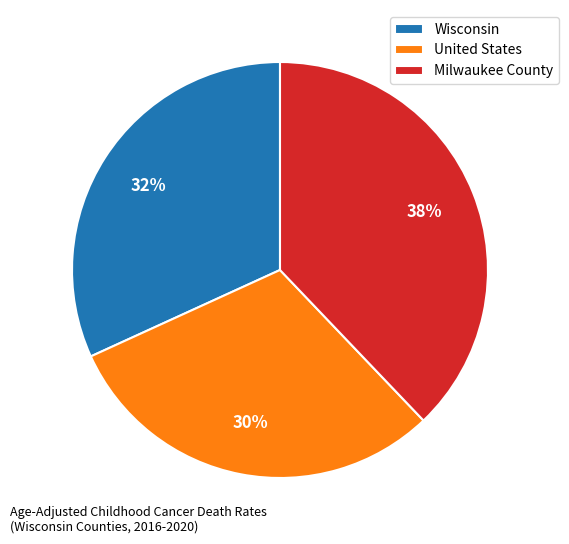

To the nearest percent, what is the difference between the Milwaukee County and United States slice percentages?

8%